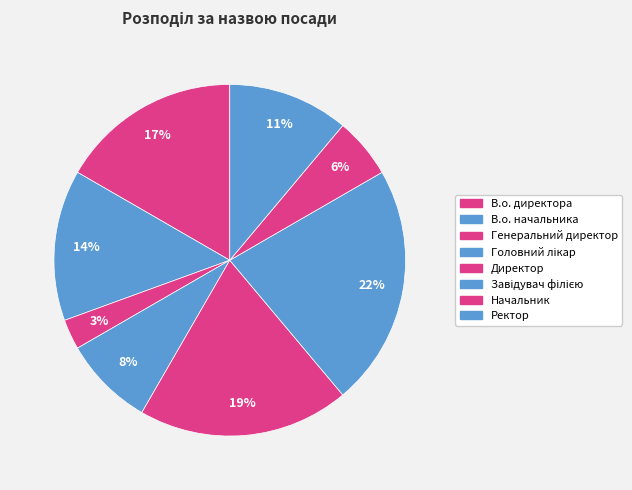

Is Завідувач філією the majority of the pie?

No